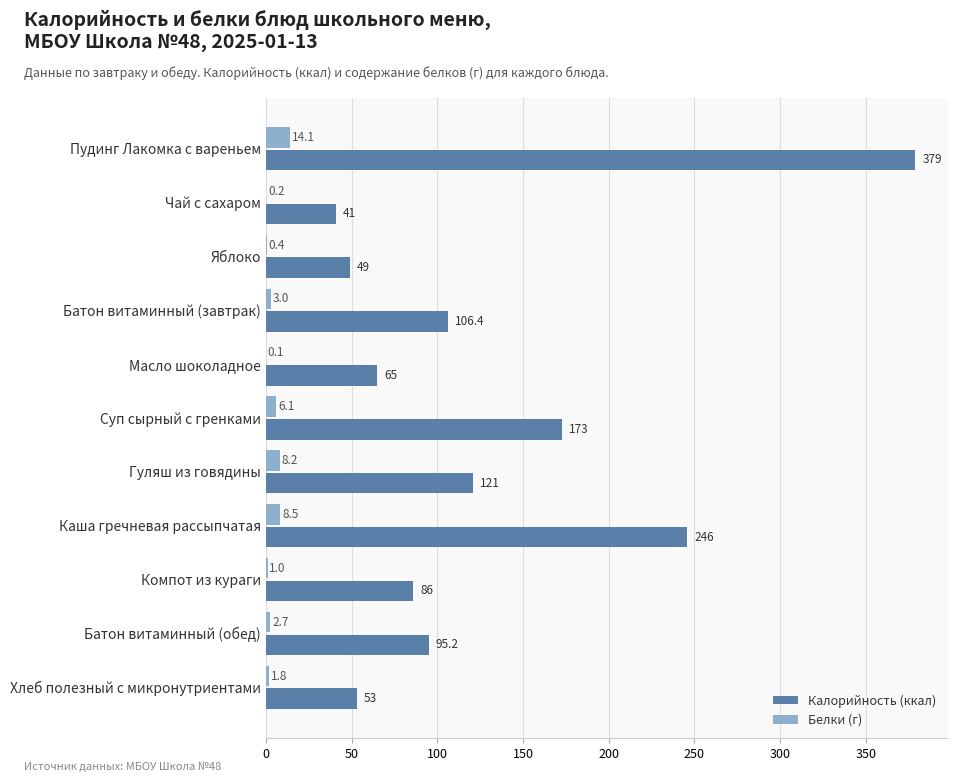

What is the sum of the Калорийность (ккал) values at Пудинг Лакомка с вареньем and Суп сырный с гренками?

552.0